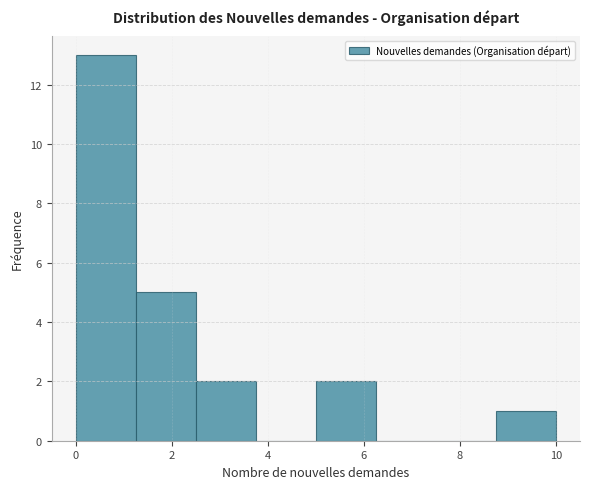

Over which range of the x-axis is the bar tallest?

0.00 to 1.25